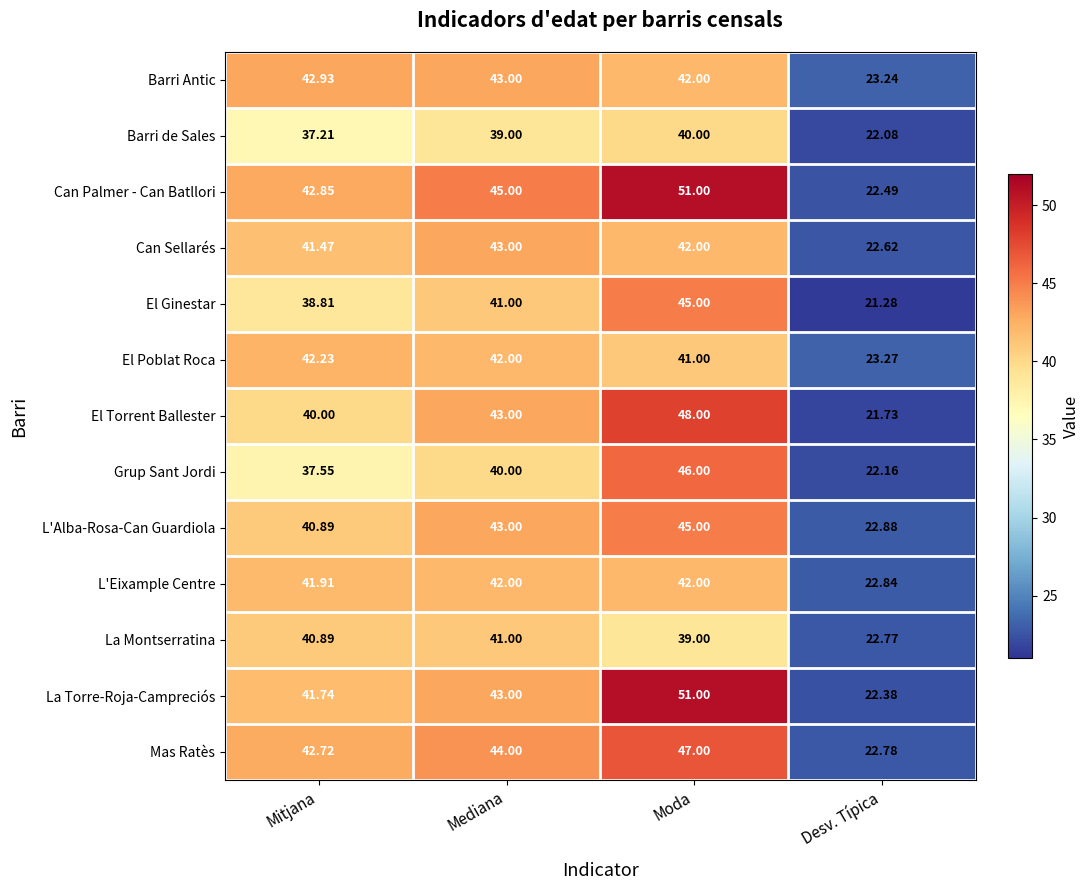

Rank the categories by L'Alba-Rosa-Can Guardiola value from highest to lowest.

Moda, Mediana, Mitjana, Desv. Típica